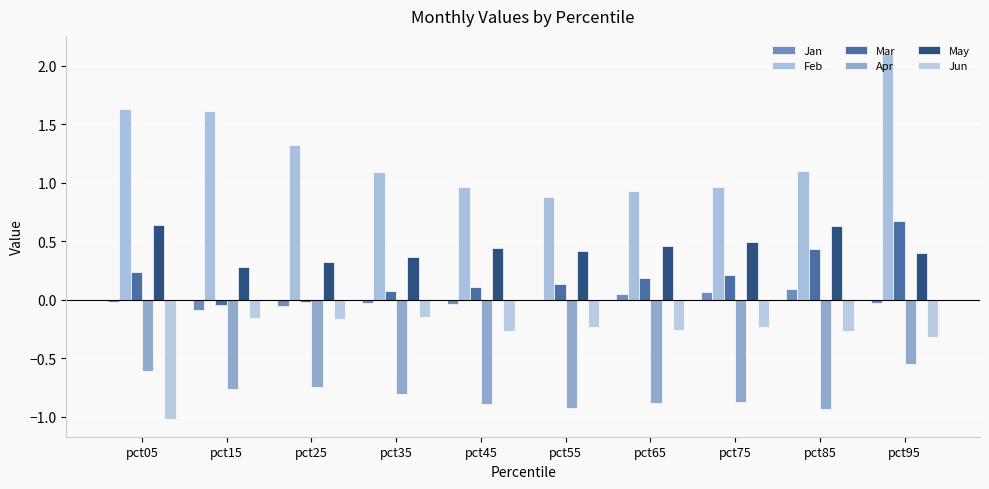

What are all the series names shown in the legend?

Jan, Feb, Mar, Apr, May, Jun